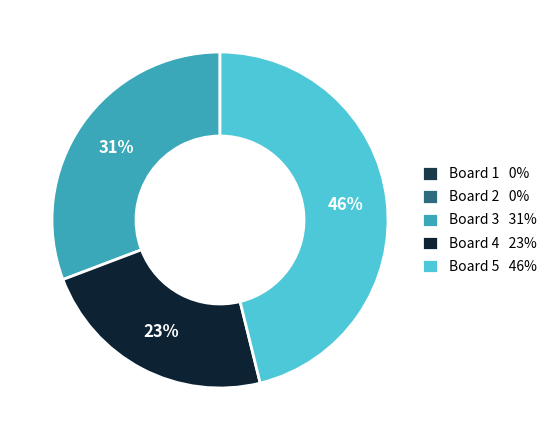

Is Board 5 the majority of the pie?

No